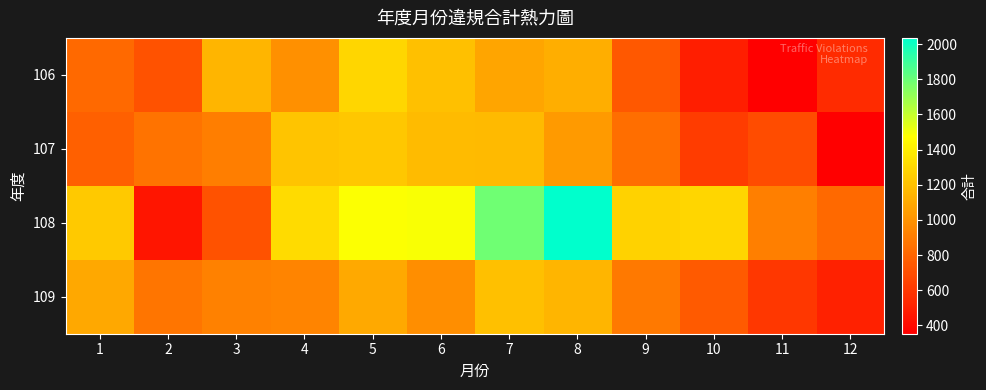

Which series has the widest spread of values?

108